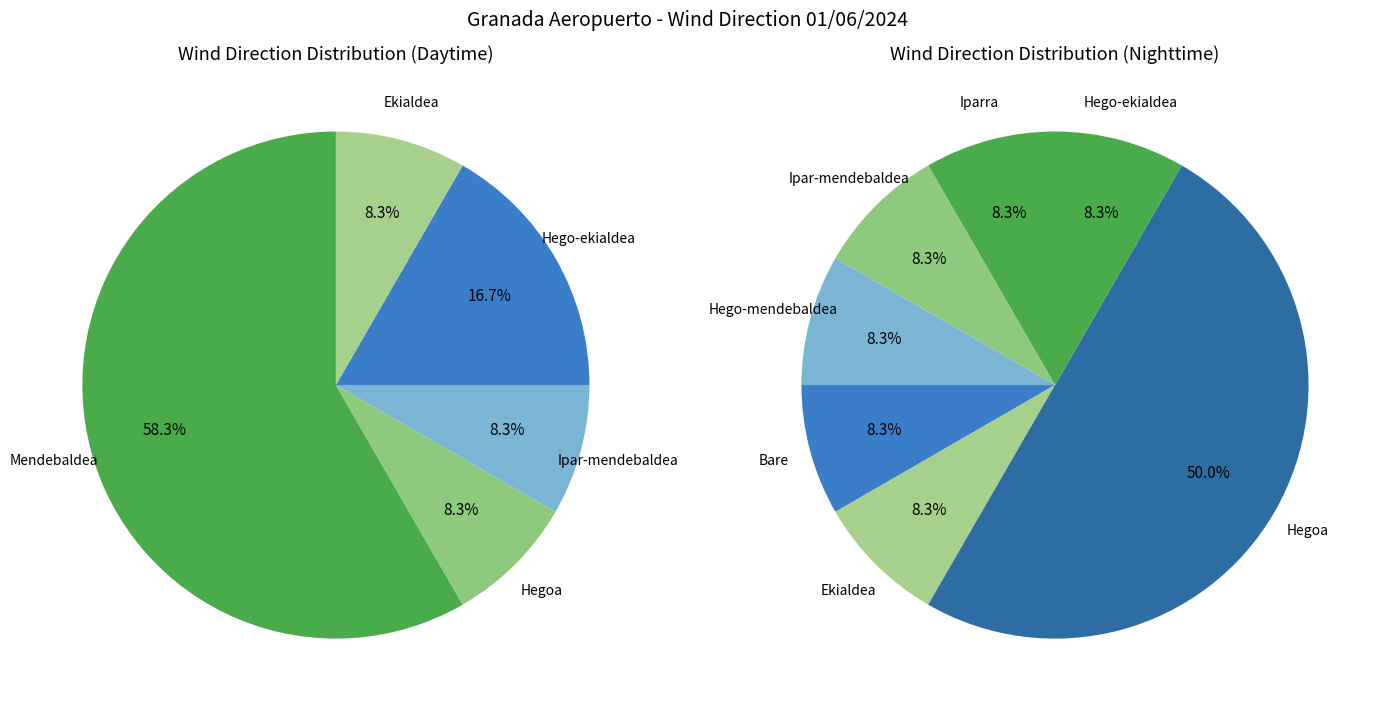

What portion of the pie excludes Iparra?

95.8%